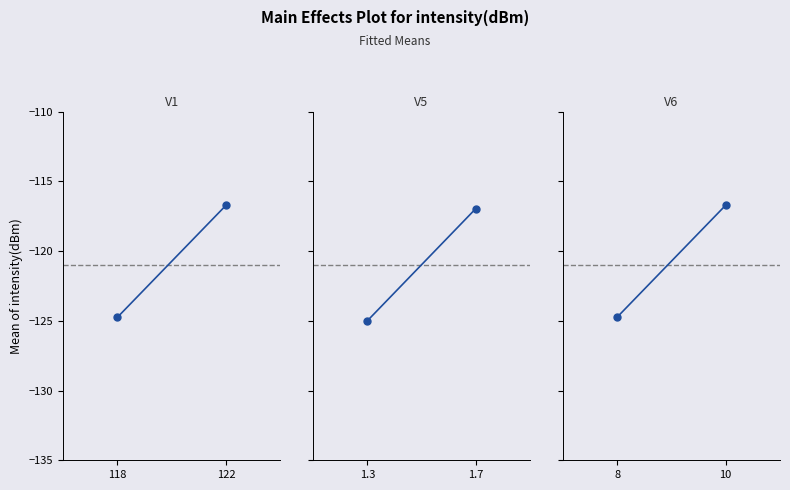

What is the sum of all V1 values?

-241.4